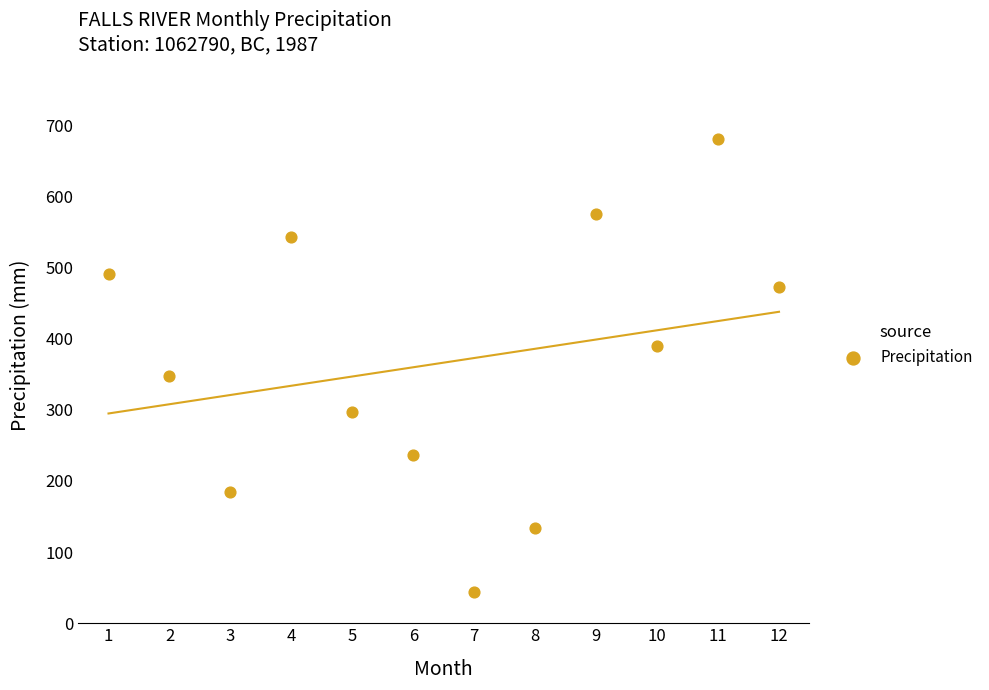

What Y value in the scatter plot is closest to 362?

347.1